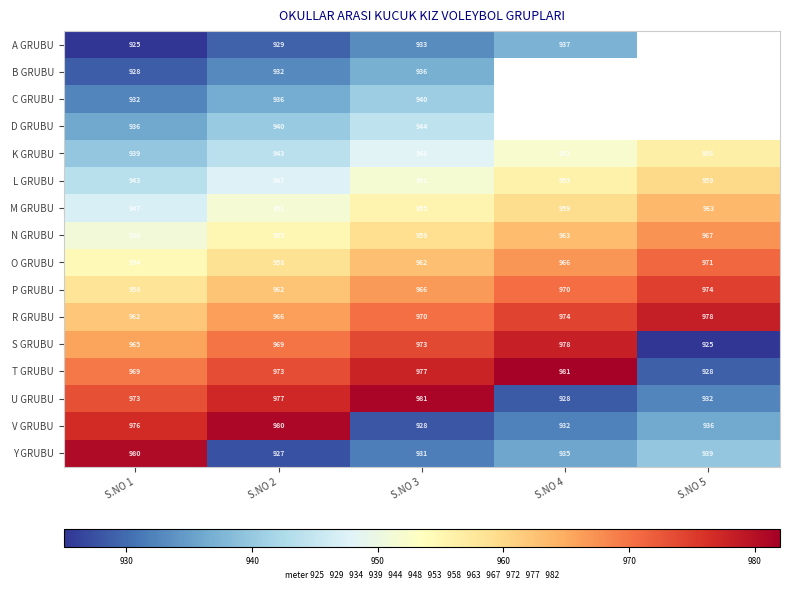

True or false: C GRUBU has a value of 613 at S.NO 3.

False